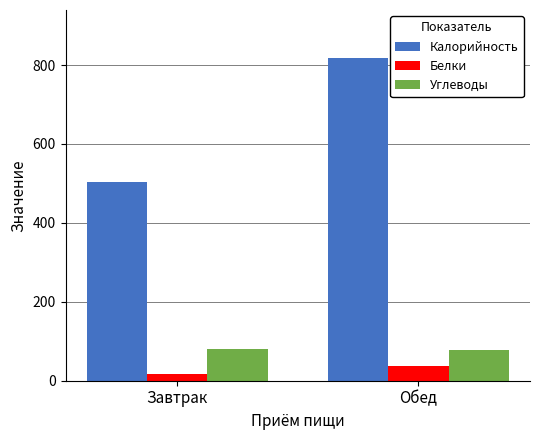

How many bars are there in each group?

3